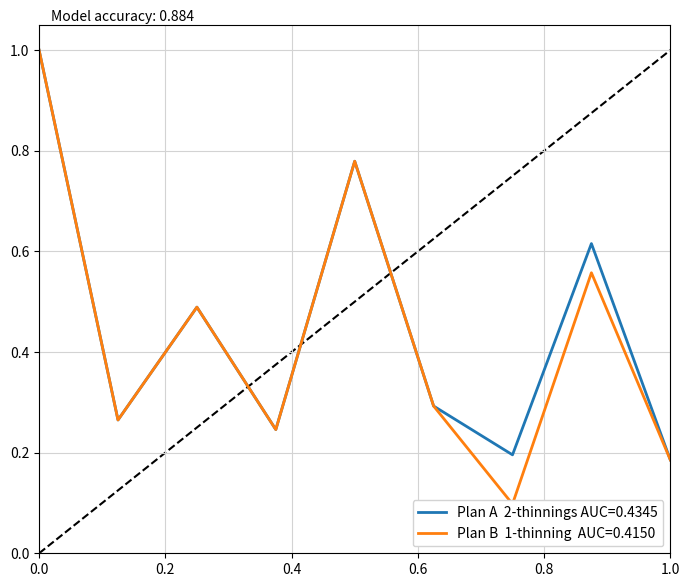

At how many categories does at least one series exceed 0?

9